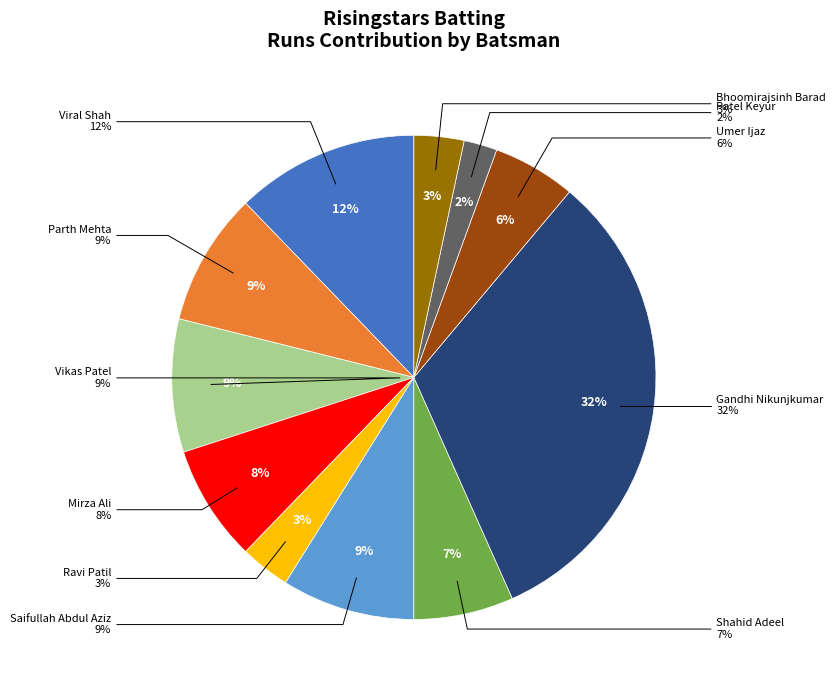

What is the smallest slice in the pie chart?

Patel Keyur